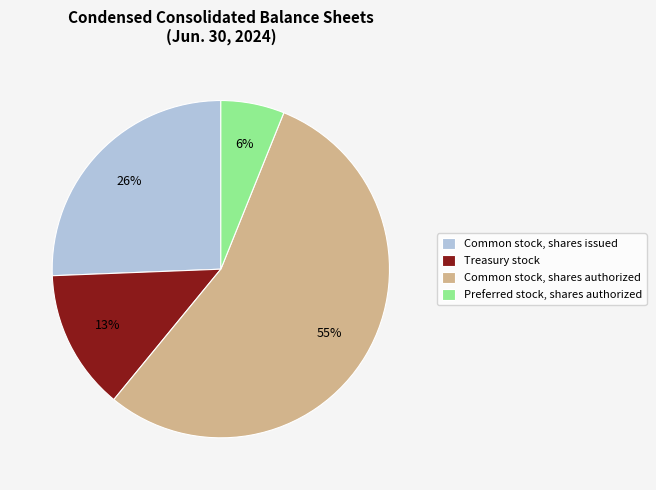

Which category has the biggest portion of the pie?

Common stock, shares authorized